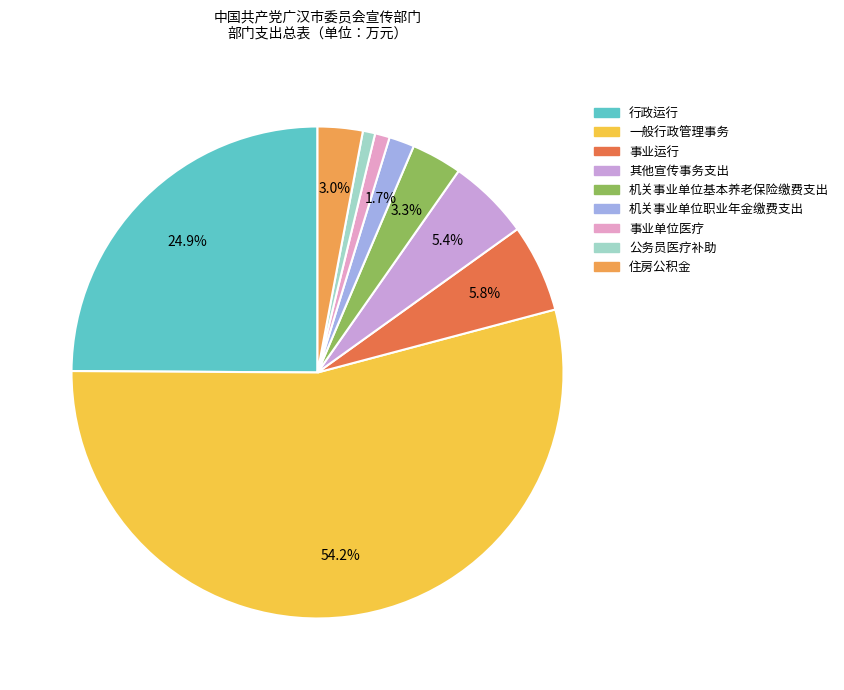

Rank the categories by value from highest to lowest.

一般行政管理事务, 行政运行, 事业运行, 其他宣传事务支出, 机关事业单位基本养老保险缴费支出, 住房公积金, 机关事业单位职业年金缴费支出, 事业单位医疗, 公务员医疗补助